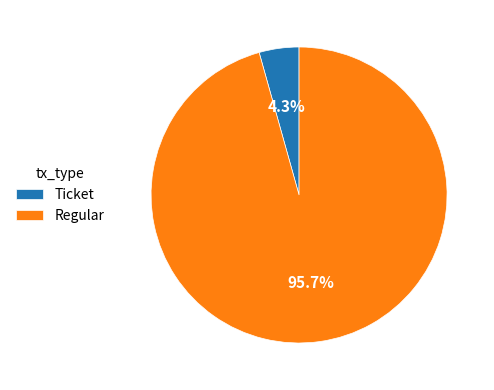

To the nearest percent, what is the difference between the Ticket and Regular slice percentages?

91%